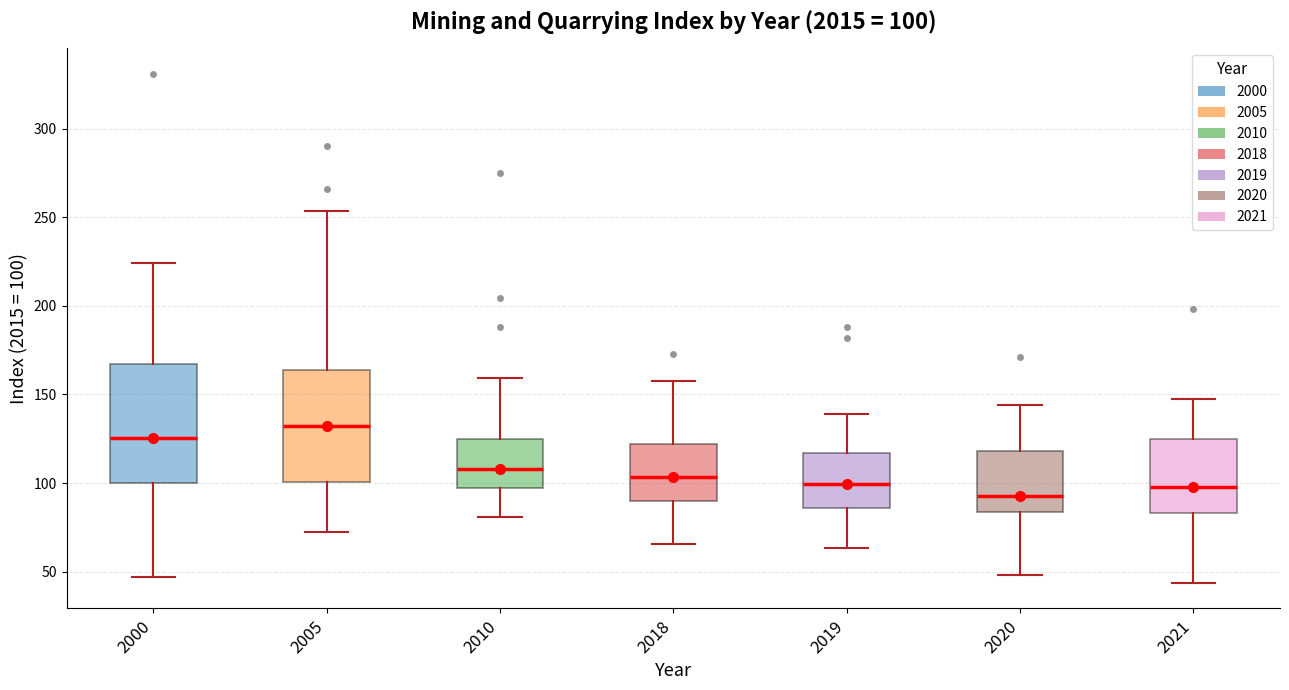

Which box's median line is the lowest?

2020